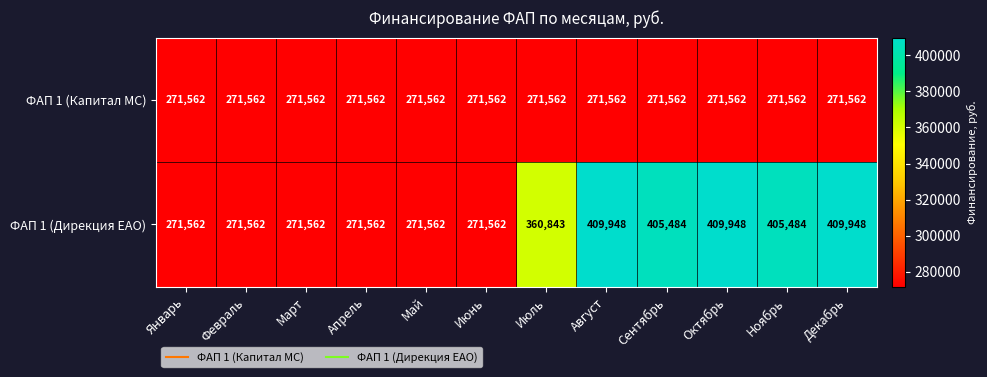

At how many categories does at least one series exceed 329961?

6